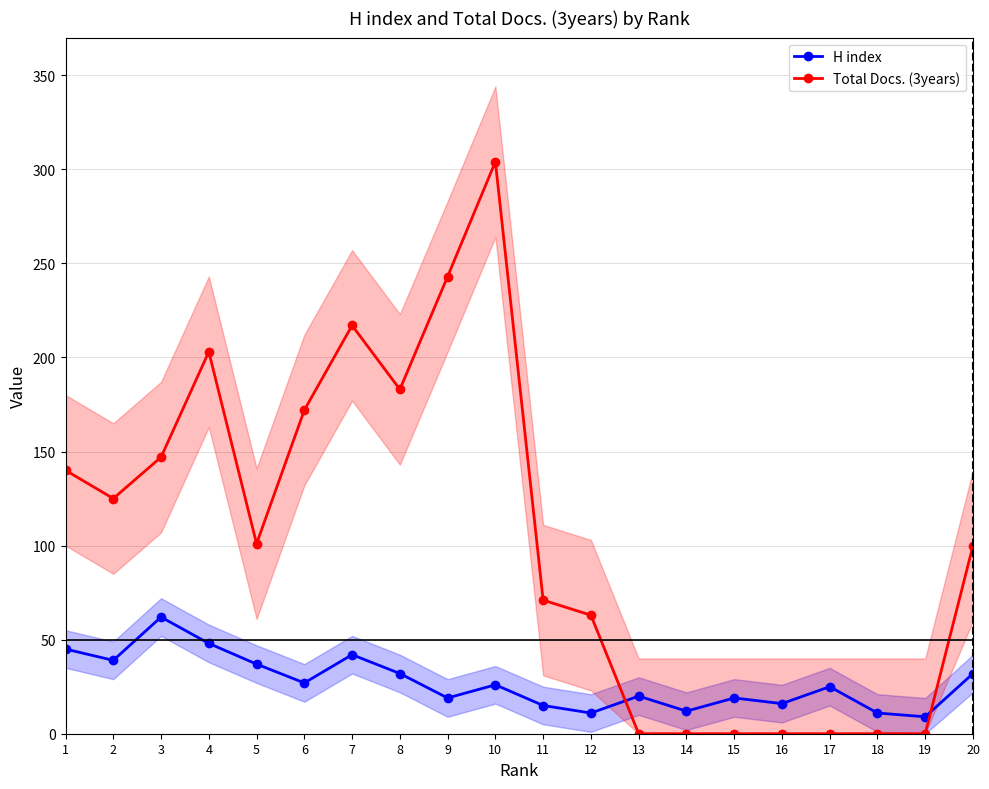

List the labels in order of H index value, largest first.

3, 4, 1, 7, 2, 5, 8, 20, 6, 10, 17, 13, 9, 15, 16, 11, 14, 12, 18, 19